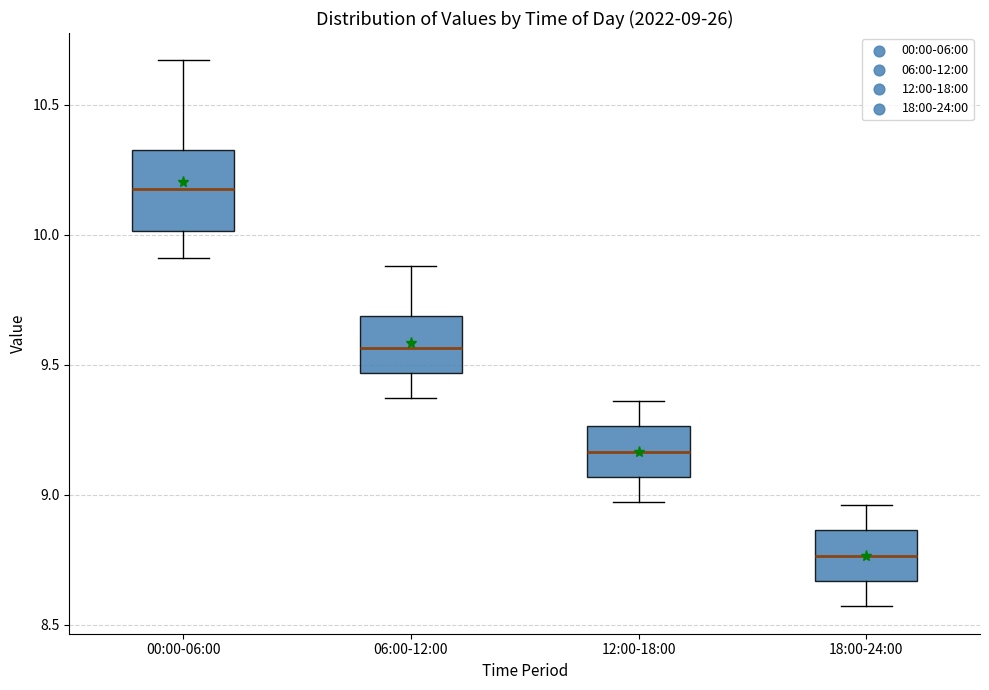

Comparing the boxes themselves (not the whiskers), which one is the tallest?

00:00-06:00